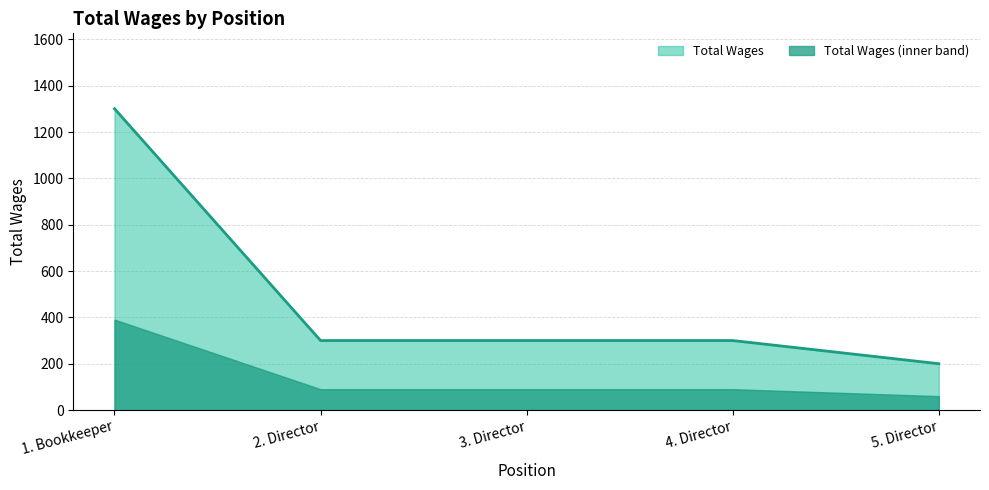

Which category has the lowest value across all series?

5. Director